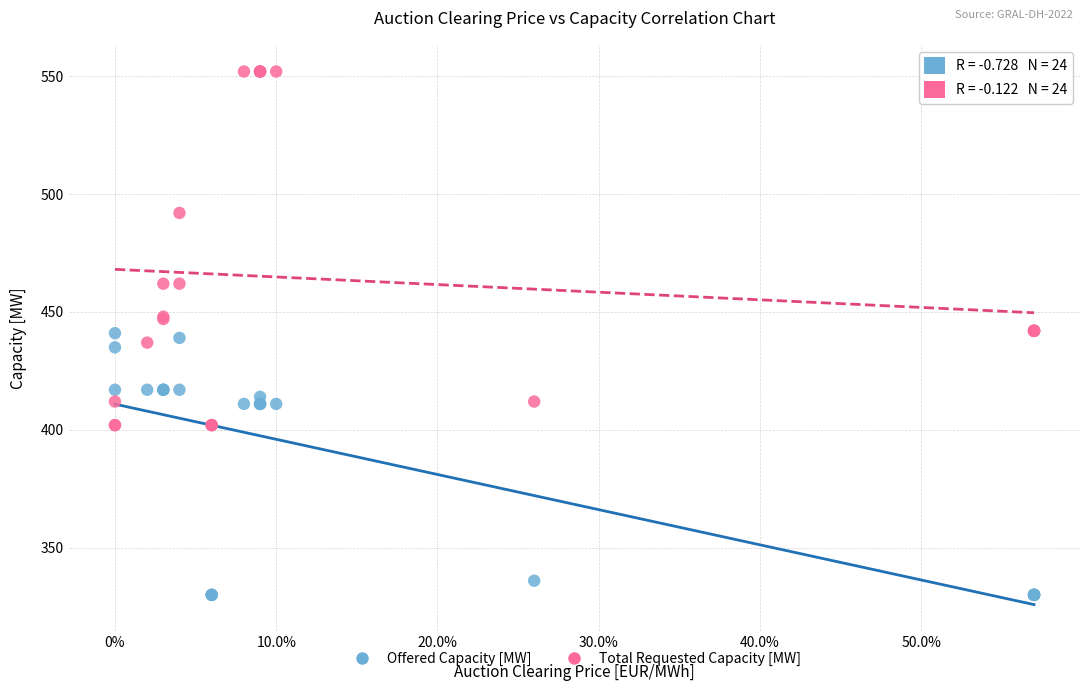

Which series has the largest Y range (max minus min)?

Total Requested Capacity [MW]